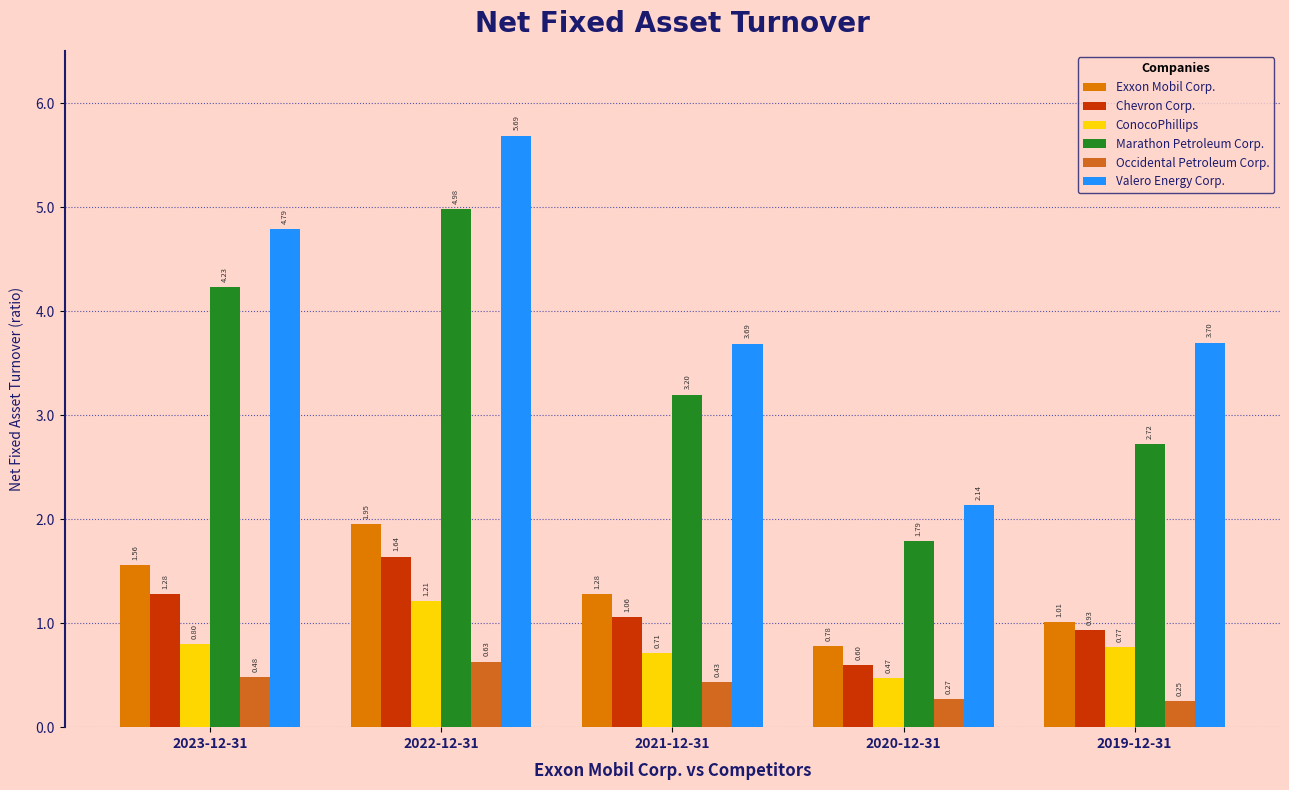

Reading right to left, what are all the values shown in this chart?

Exxon Mobil Corp.: 2019-12-31=1.0	2020-12-31=0.8	2021-12-31=1.3	2022-12-31=1.9	2023-12-31=1.6
Chevron Corp.: 2019-12-31=0.9	2020-12-31=0.6	2021-12-31=1.1	2022-12-31=1.6	2023-12-31=1.3
ConocoPhillips: 2019-12-31=0.8	2020-12-31=0.5	2021-12-31=0.7	2022-12-31=1.2	2023-12-31=0.8
Marathon Petroleum Corp.: 2019-12-31=2.7	2020-12-31=1.8	2021-12-31=3.2	2022-12-31=5.0	2023-12-31=4.2
Occidental Petroleum Corp.: 2019-12-31=0.2	2020-12-31=0.3	2021-12-31=0.4	2022-12-31=0.6	2023-12-31=0.5
Valero Energy Corp.: 2019-12-31=3.7	2020-12-31=2.1	2021-12-31=3.7	2022-12-31=5.7	2023-12-31=4.8